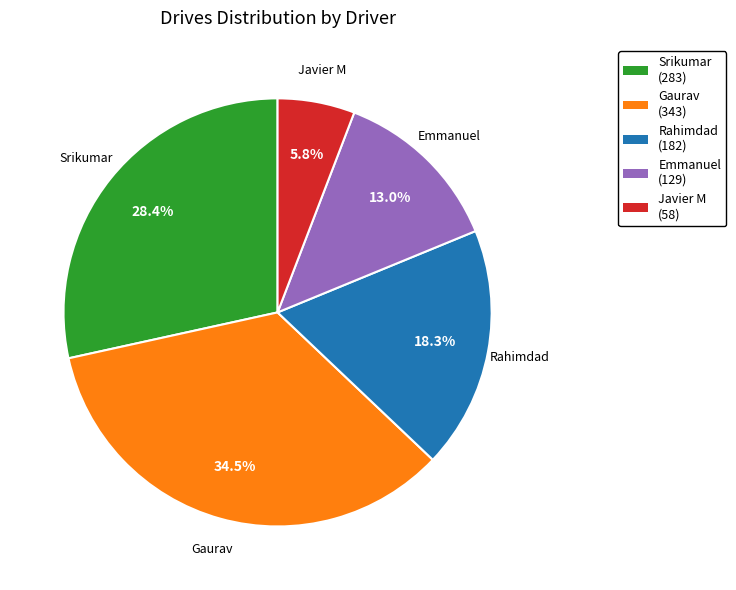

Is it true that Emmanuel is 13% of the pie?

True